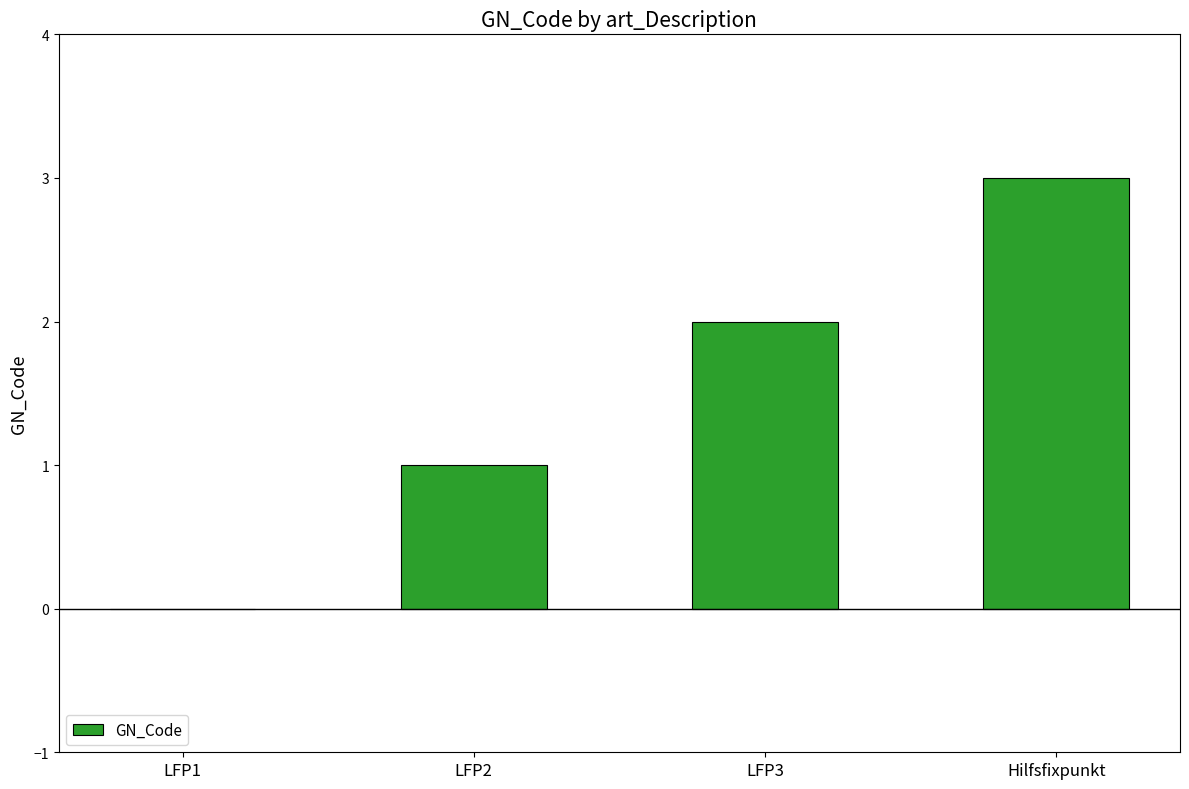

Which category has the highest value across all series?

Hilfsfixpunkt